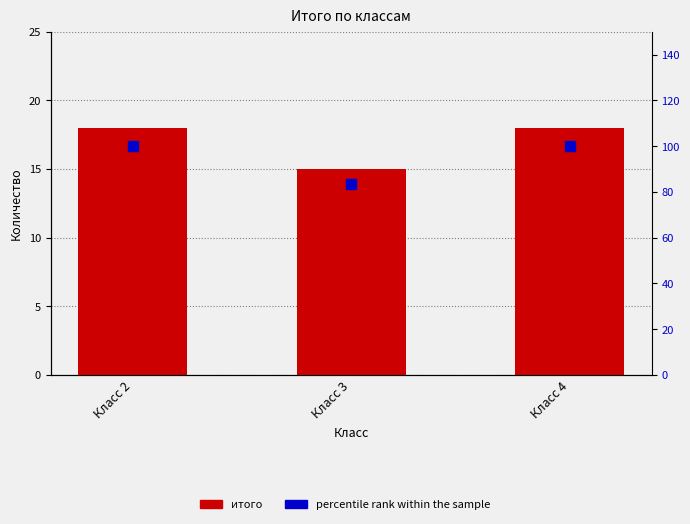

Which series contains the highest Y value?

percentile rank within the sample